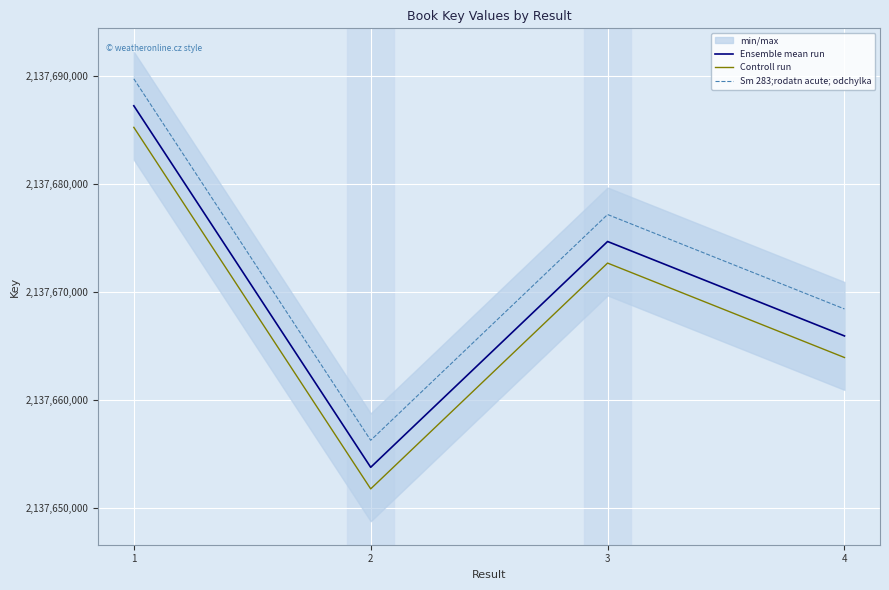

Where is Sm 283;rodatn acute; odchylka nearest to the value 2137672995?

3